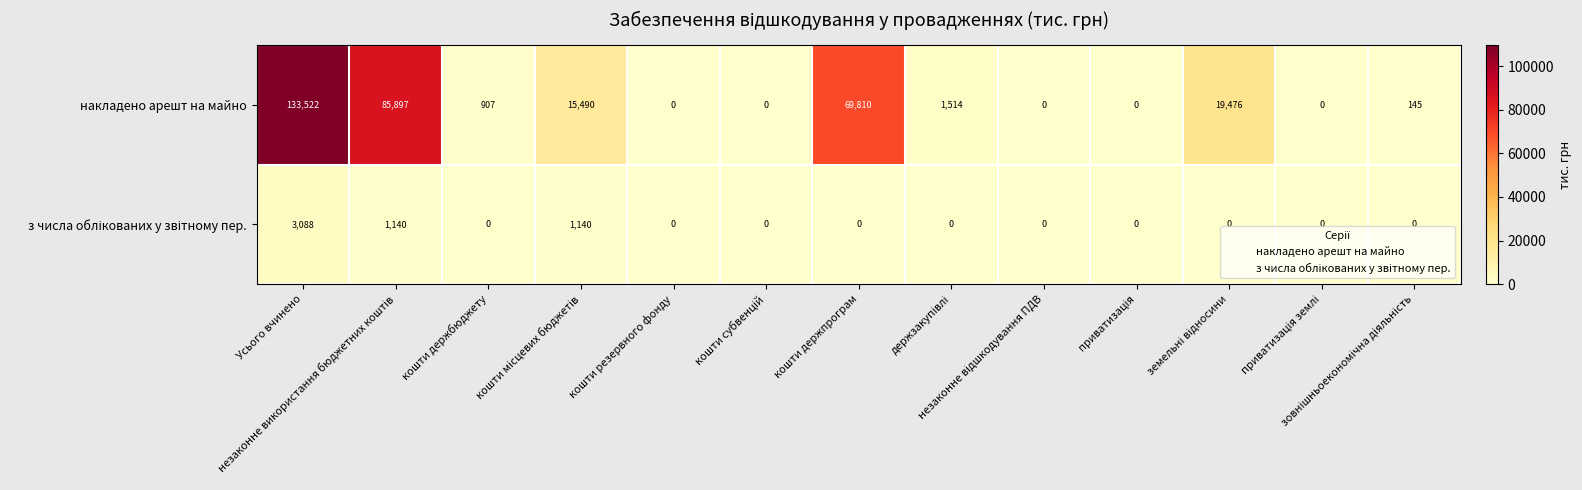

What is the maximum value for накладено арешт на майно?

133522